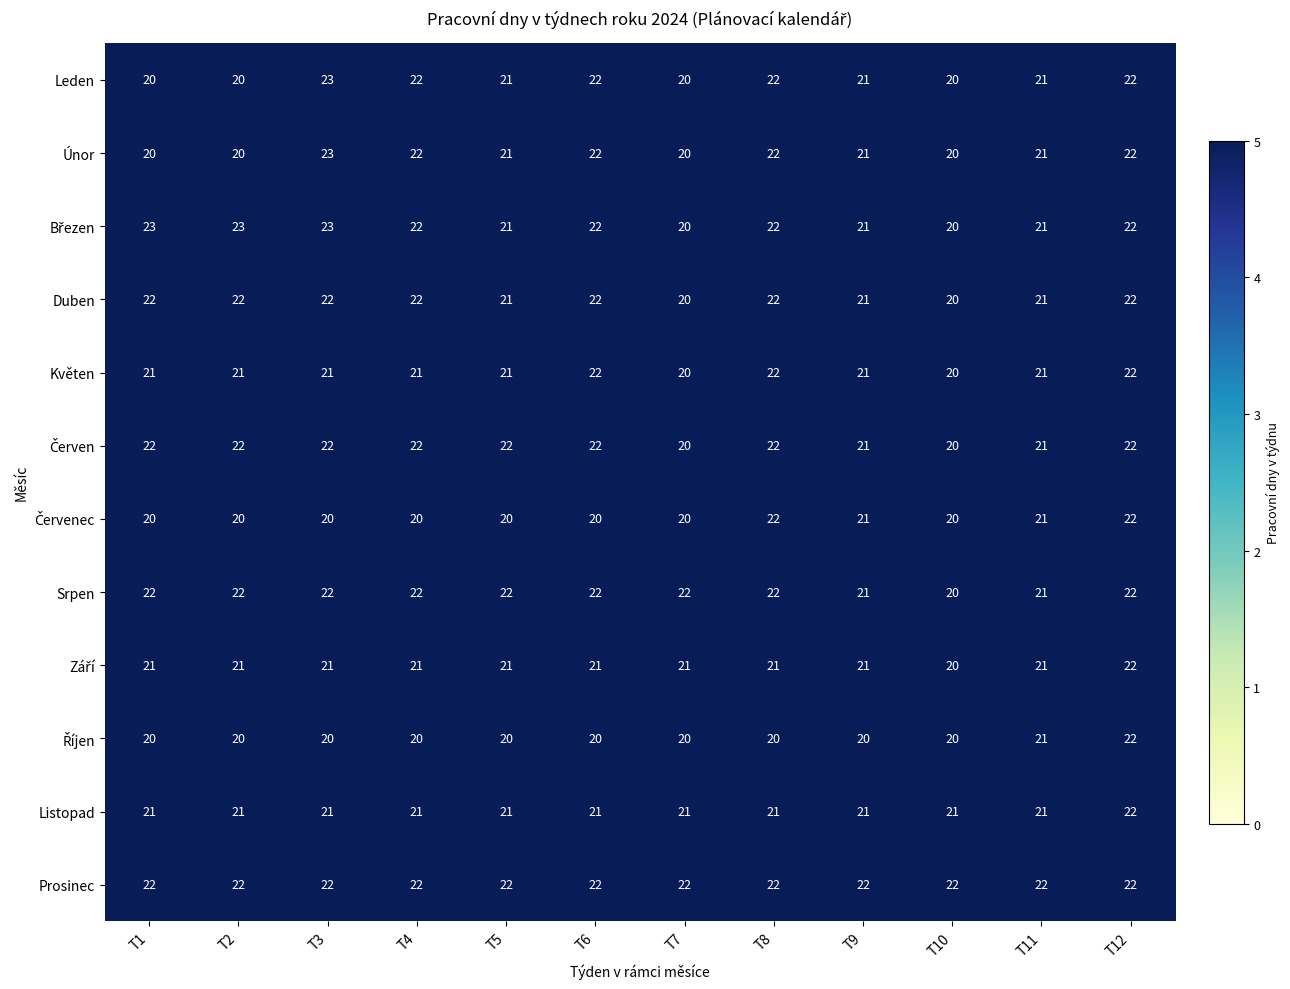

The Prosinec series shows 22 at T5. True or false?

True